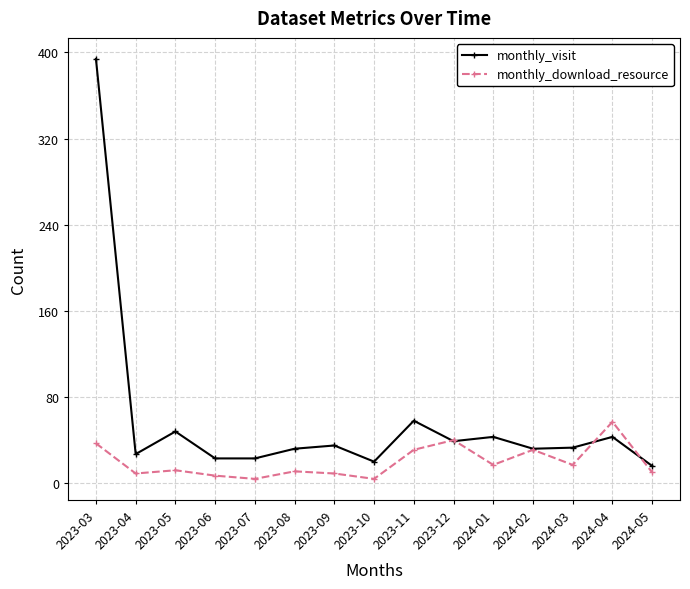

The value of monthly_visit at 2024-04 is 60. True or false?

False